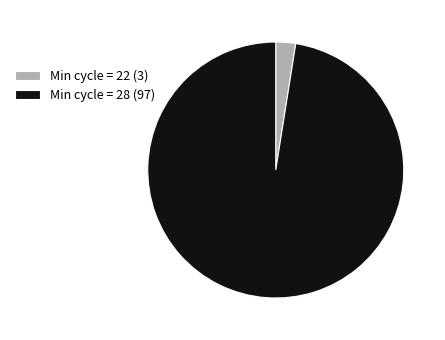

What is the ratio of the value at Min cycle = 28 (97) to the value at Min cycle = 22 (3)?

39.0